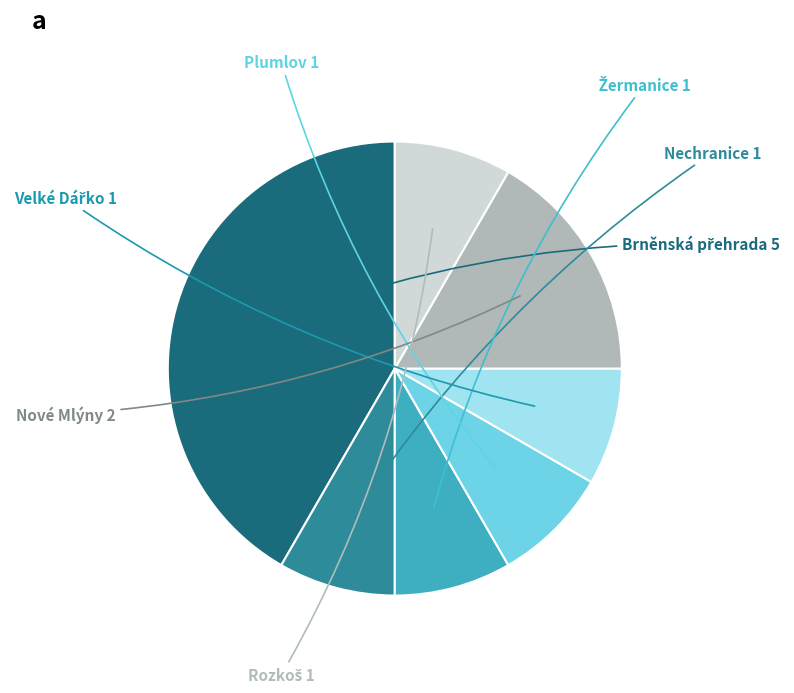

To the nearest percent, what percentage of the pie is Brněnská přehrada?

42%